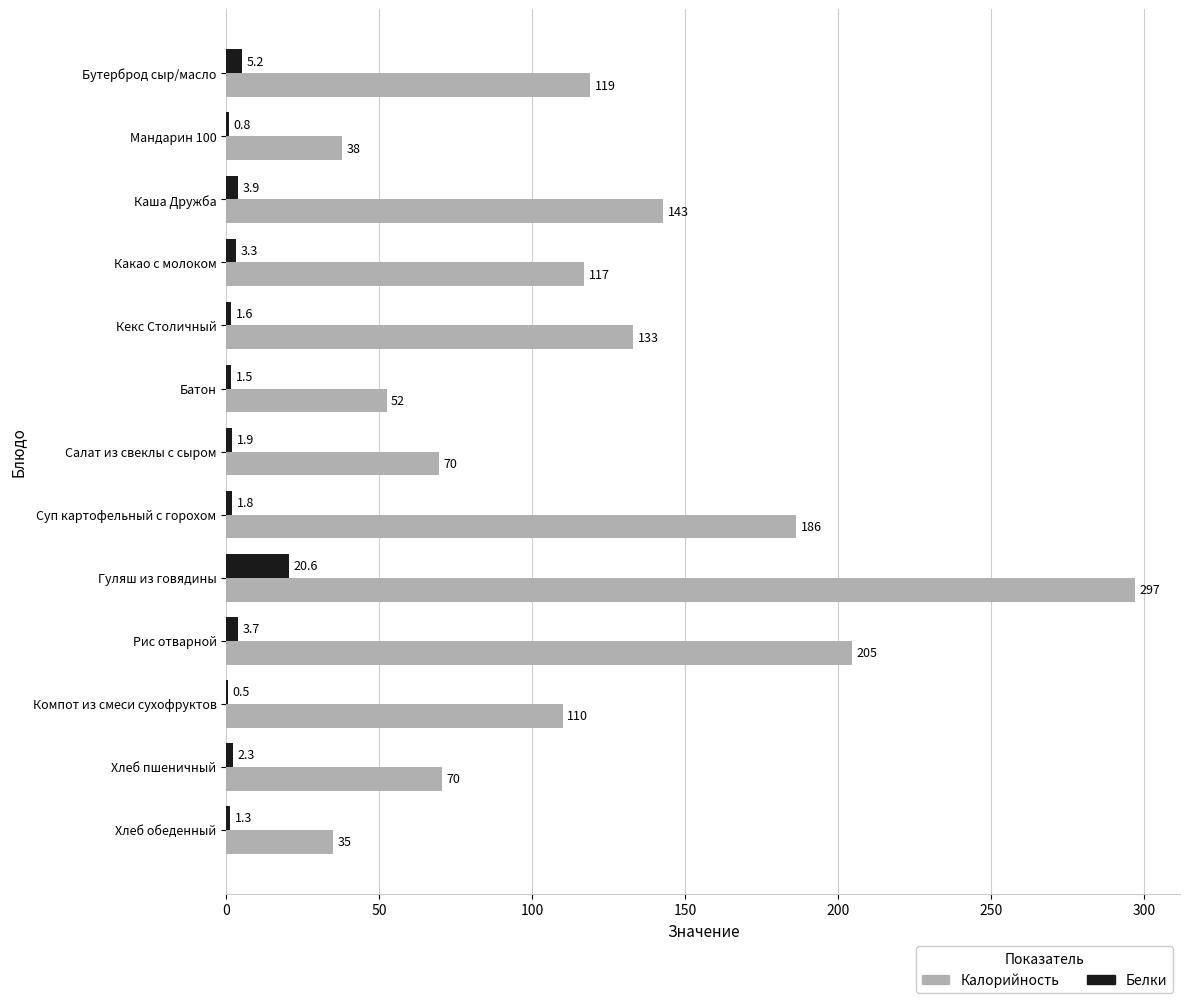

The Калорийность series shows 52.4 at Батон. True or false?

True